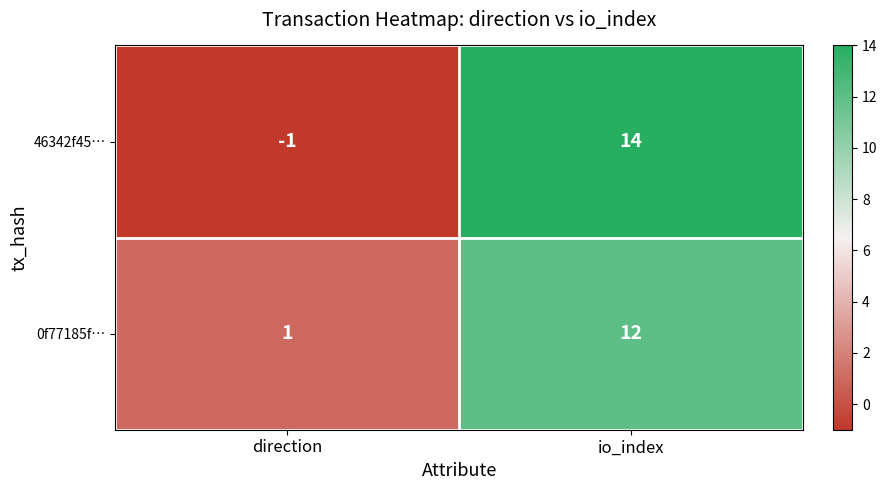

What is the difference between the 0f77185f… values at io_index and direction?

11